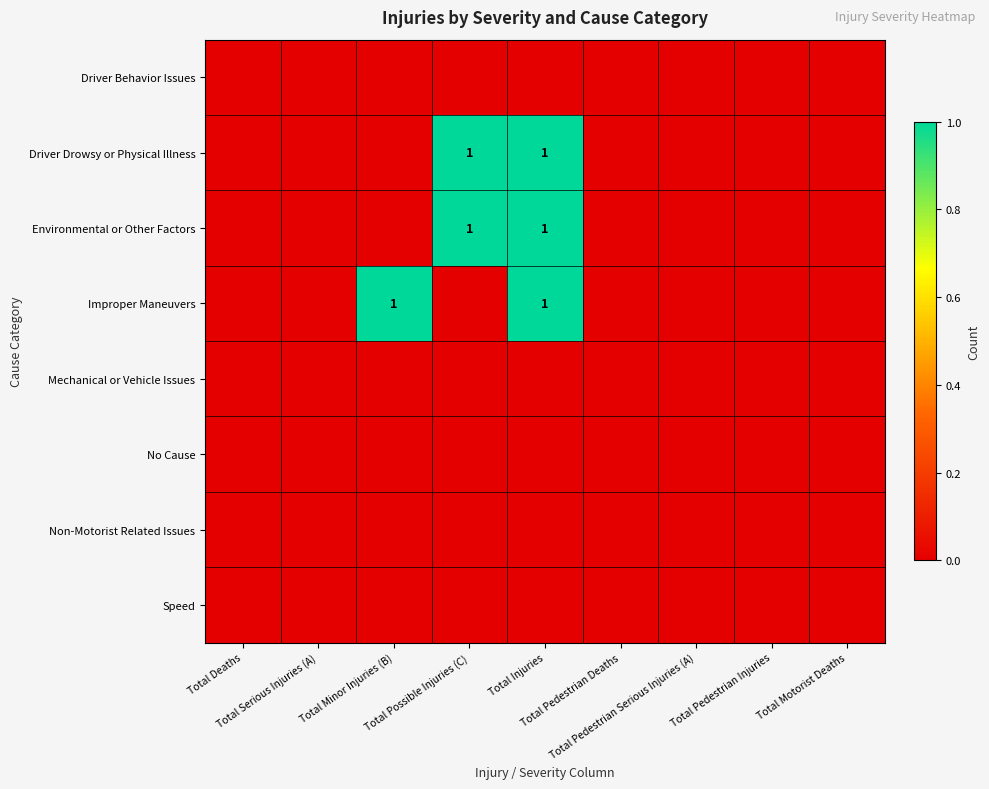

Between Total Possible Injuries (C) and Total Deaths, which is larger?

Total Possible Injuries (C)